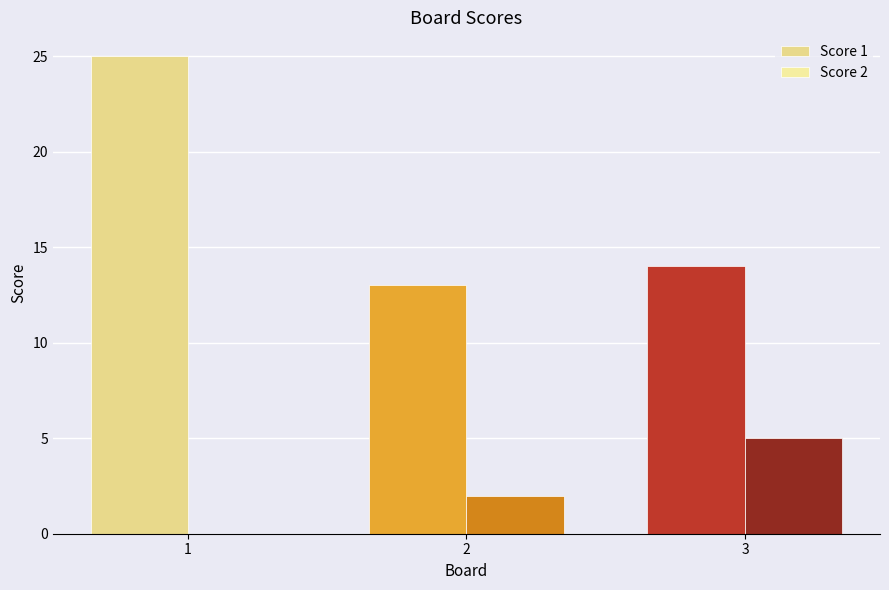

What is the difference between the highest and lowest values at 2?

11